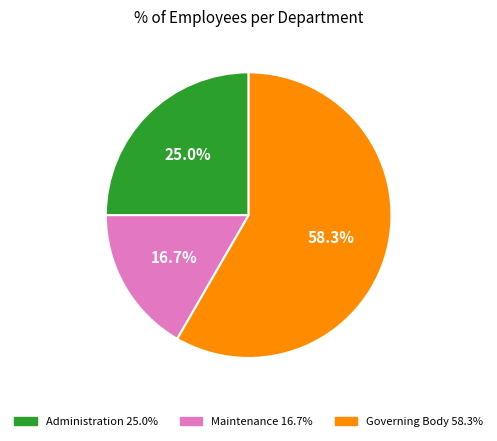

To the nearest percent, what is the combined percentage of Governing Body and Administration?

83%